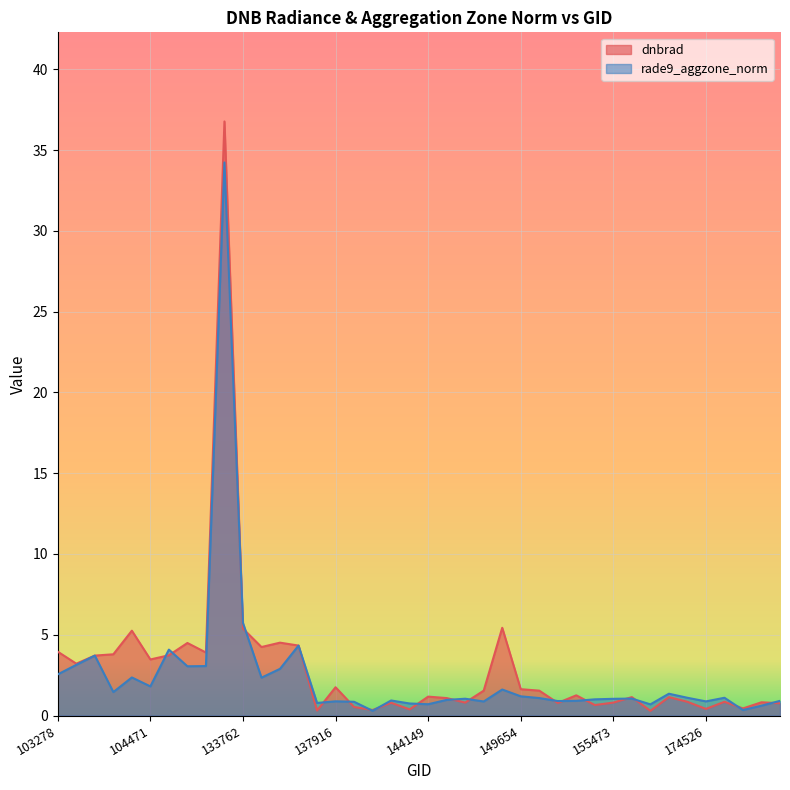

At which label does dnbrad reach its peak?

133584